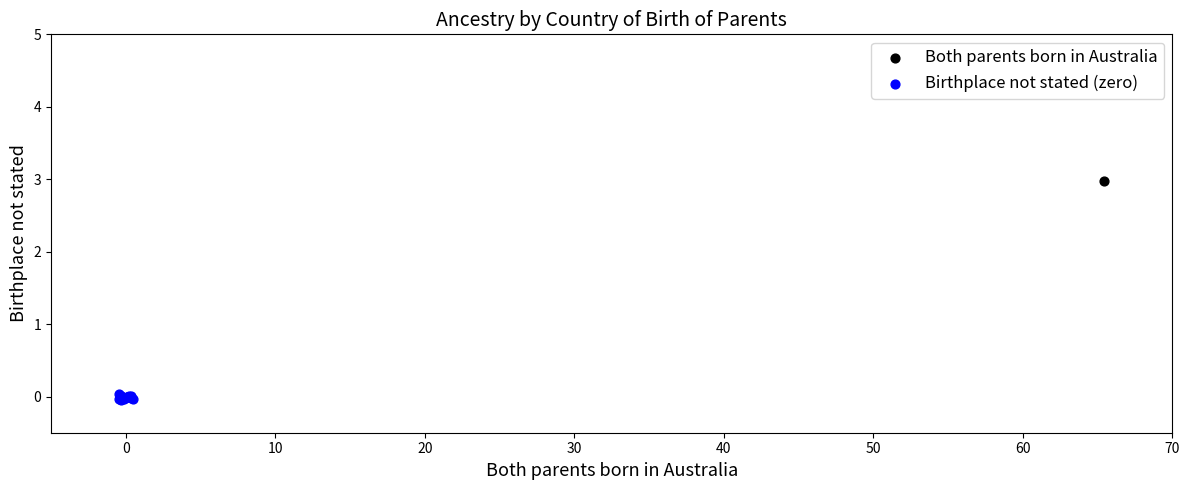

What are all the series names shown in the legend?

Both parents born in Australia, Birthplace not stated (zero)